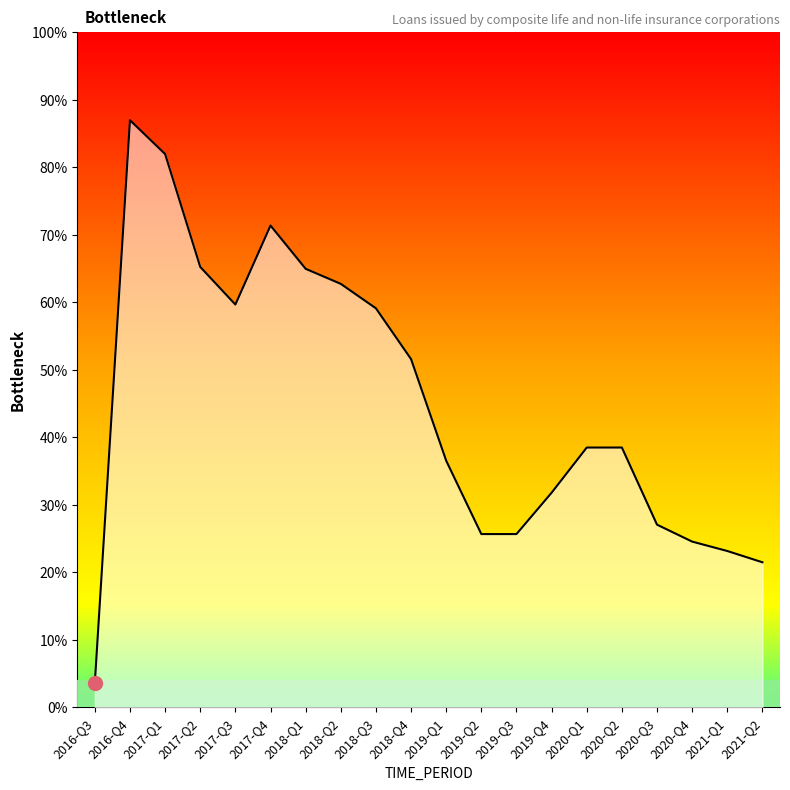

Is this an area chart (filled region under the line)?

Yes